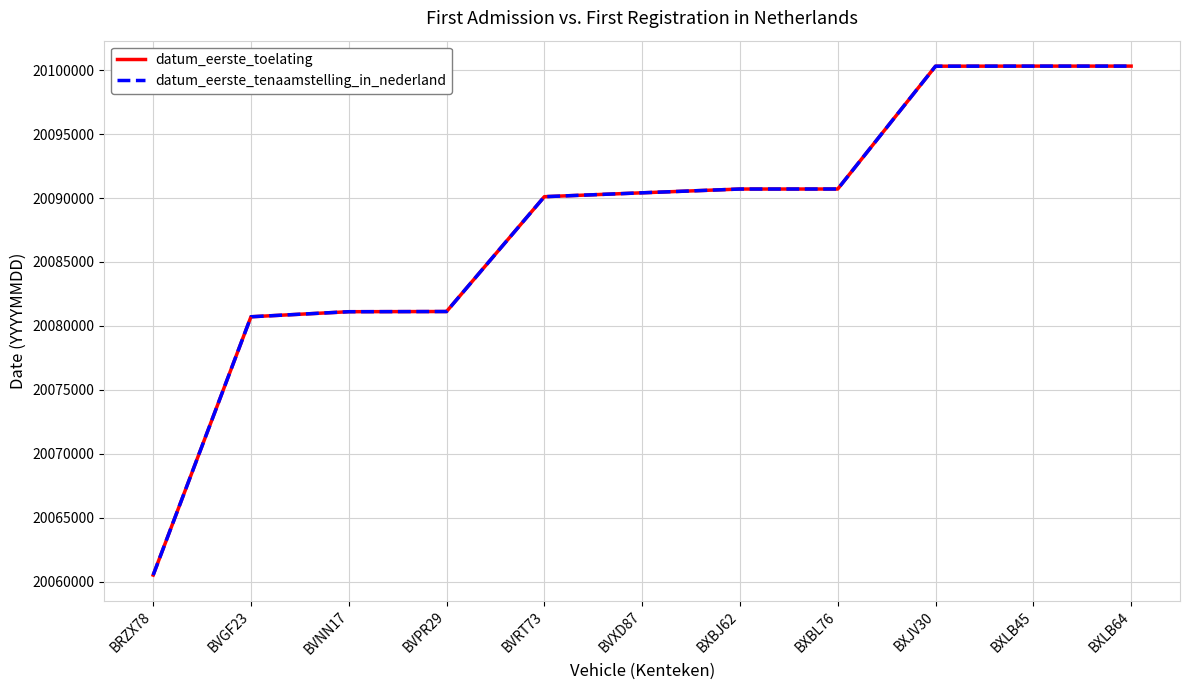

Between BVPR29 and BXBJ62, which is larger?

BXBJ62